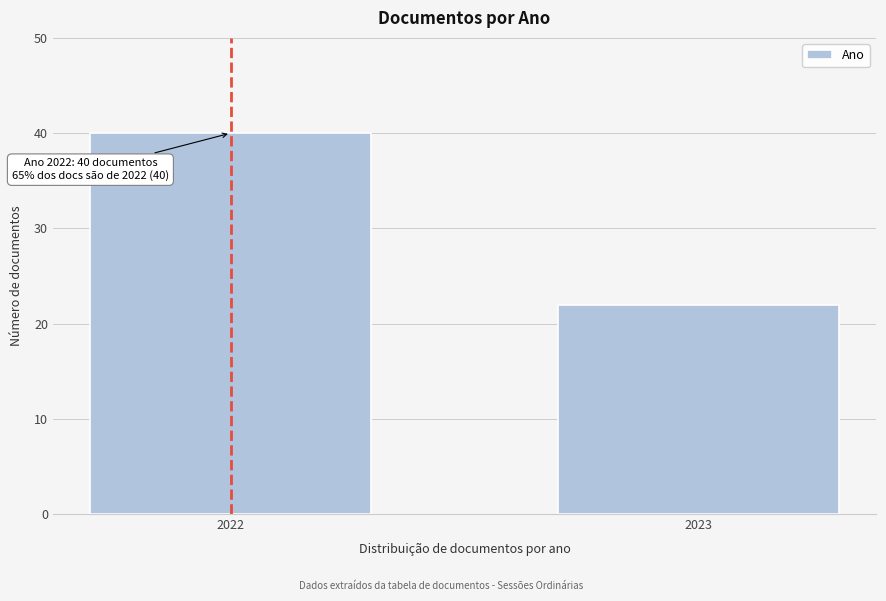

Reading left to right, transcribe all the data shown in this chart.

40	22